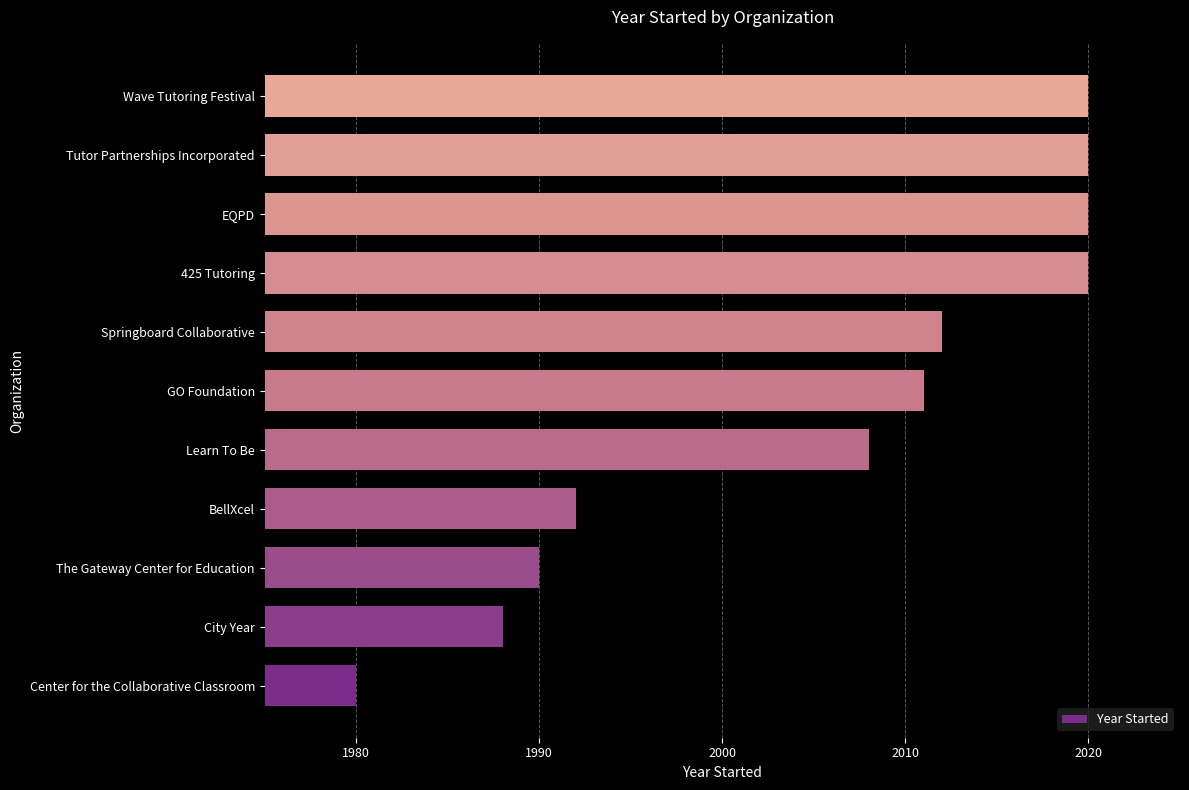

What is the maximum value shown in the chart?

2020